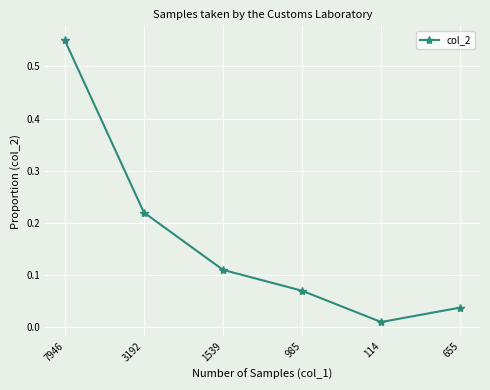

At which label is the value closest to 0?

114